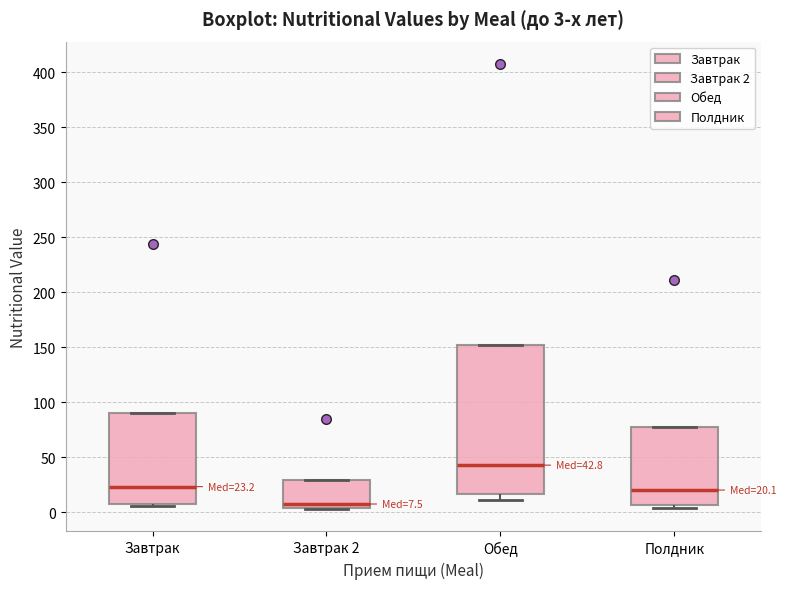

Comparing the boxes themselves (not the whiskers), which one is the tallest?

Обед